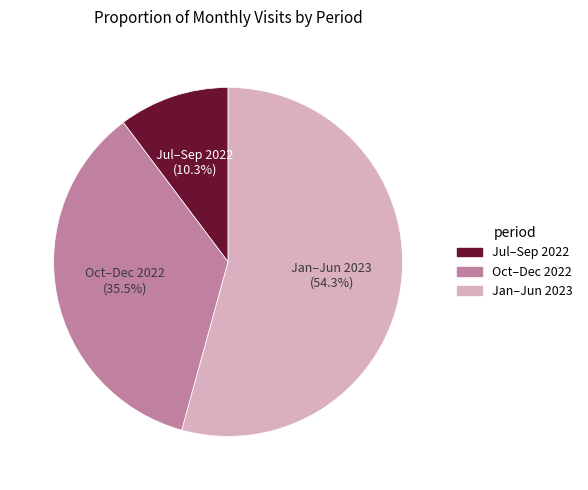

Count the number of slices in the pie.

3